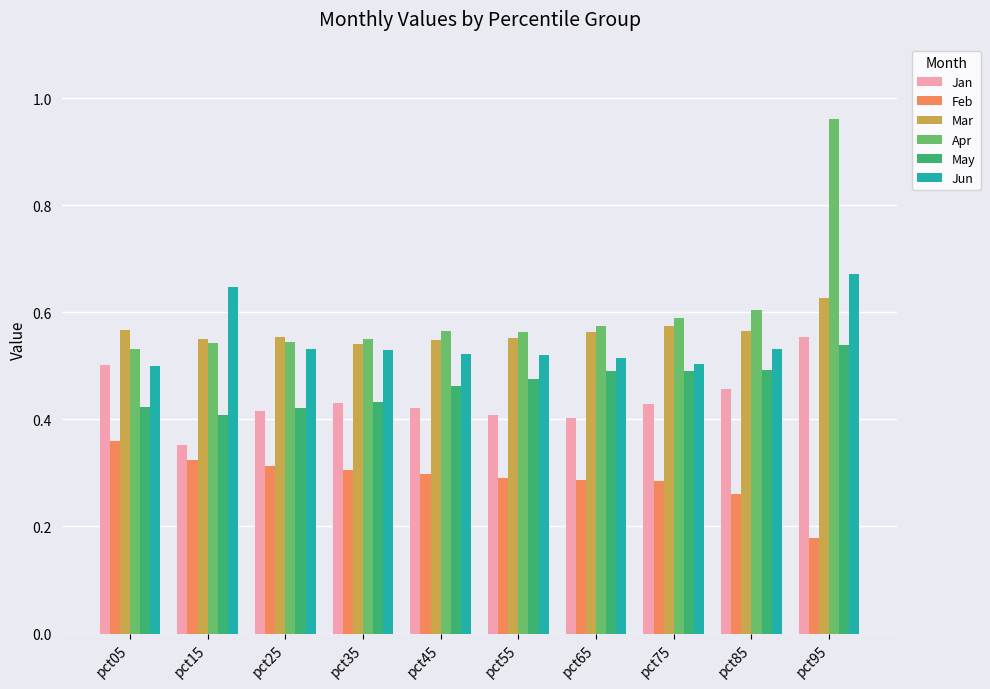

Which label corresponds to the largest value in the chart?

pct95